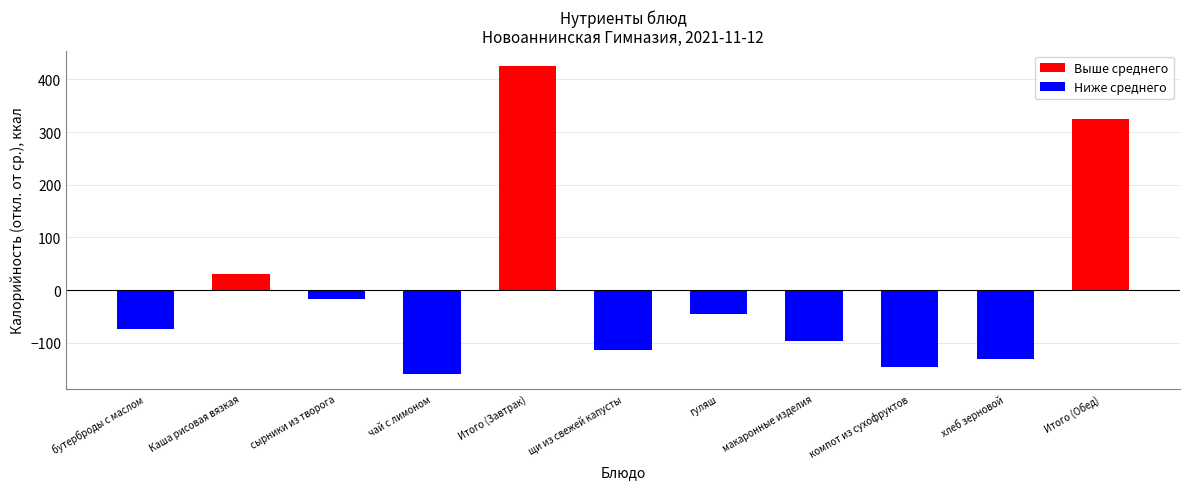

What is the difference between the maximum and minimum values?

584.0